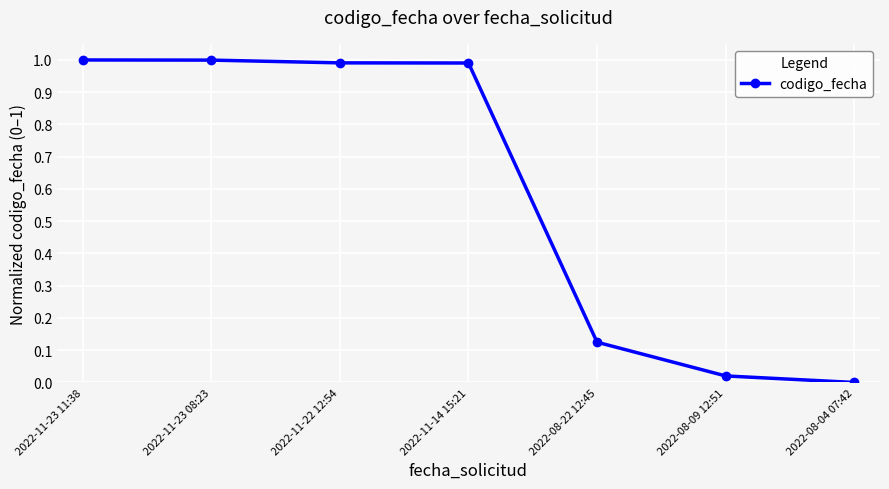

What is the maximum value shown in the chart?

1.0